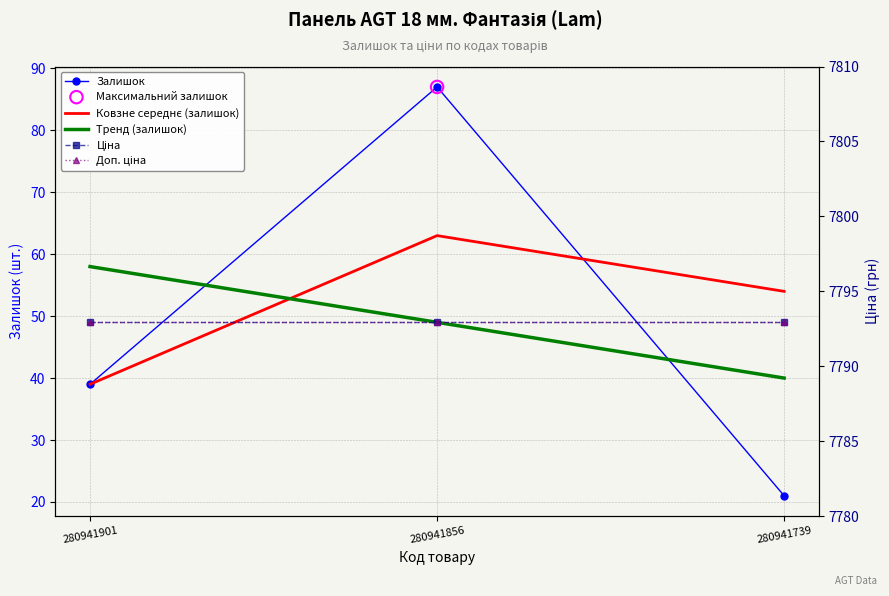

At which category is the sum across all series the highest?

280941856